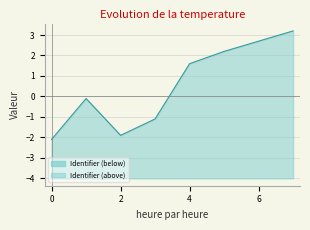

What is the lowest value of the Identifier (above) series?

-2.1